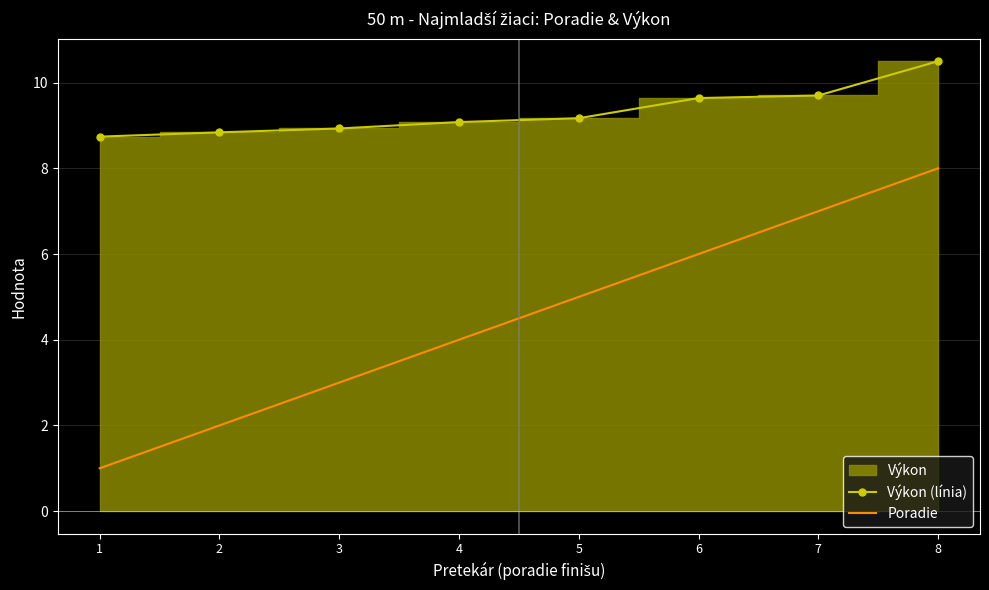

The Poradie series shows 1.0 at 3. True or false?

False